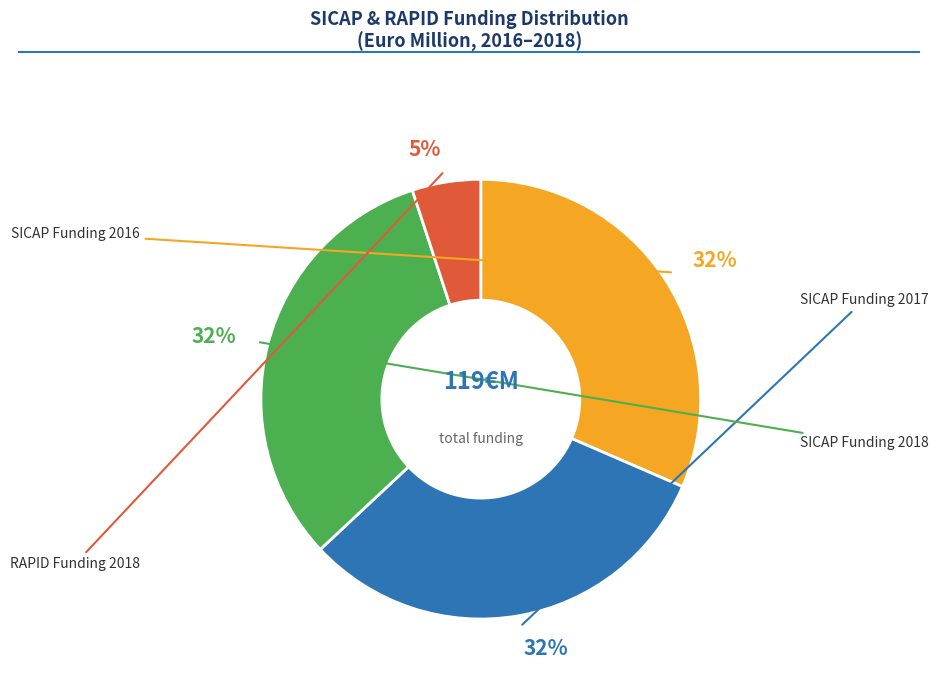

Is there any slice that represents more than half of the pie?

No